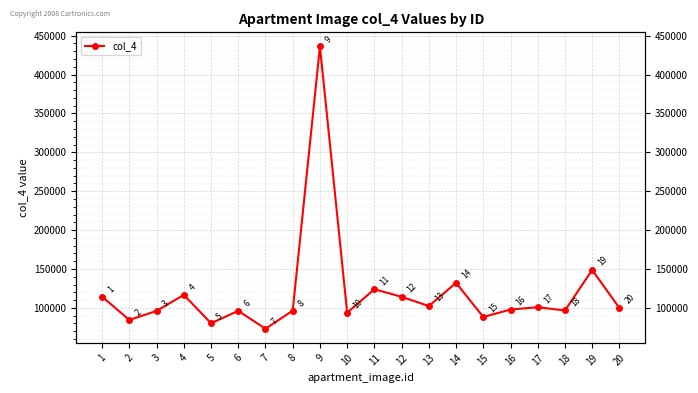

Where is the data nearest to the value 254631?

19